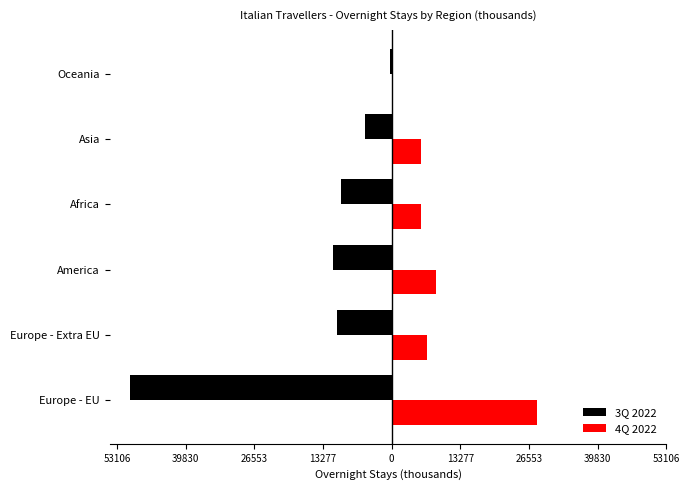

What are all the series names shown in the legend?

3Q 2022, 4Q 2022